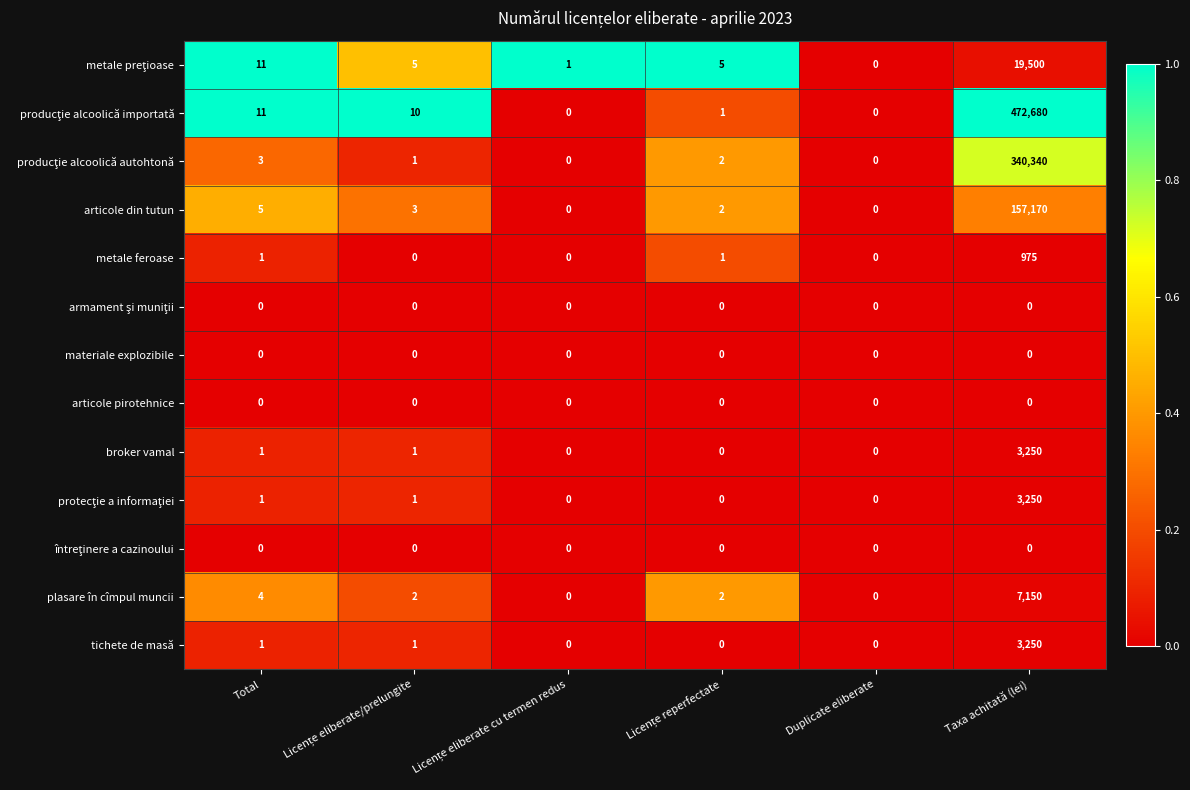

What is the greatest value displayed?

472680